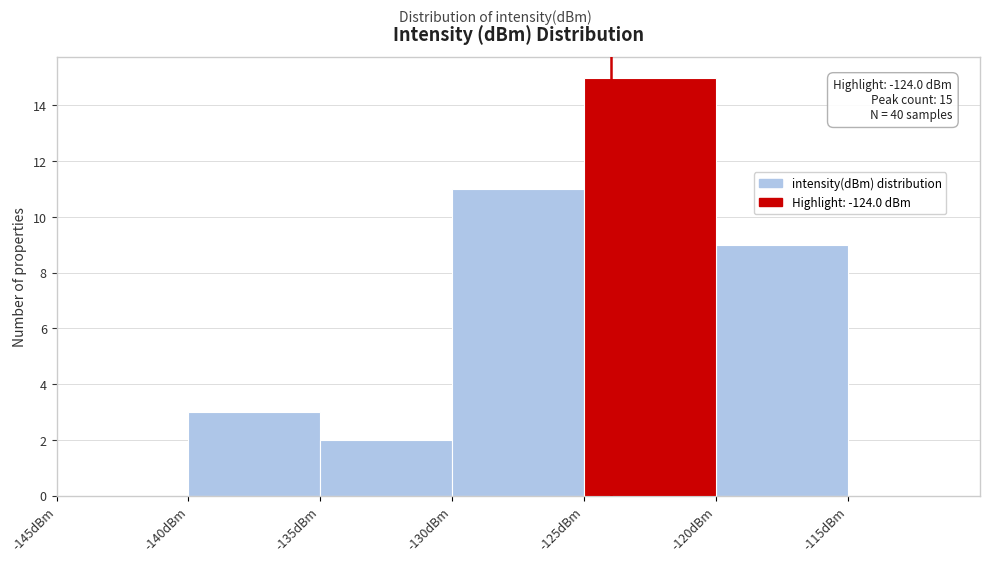

Which range on the x-axis has the tallest bar?

-125 to -120